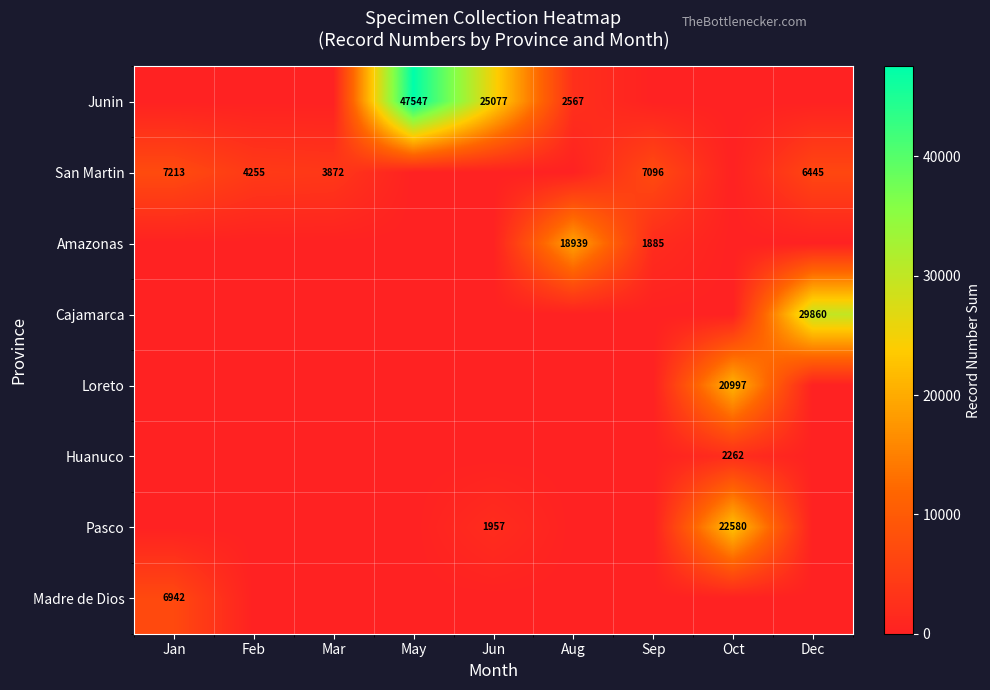

True or false: Amazonas has a value of 5931 at Aug.

False